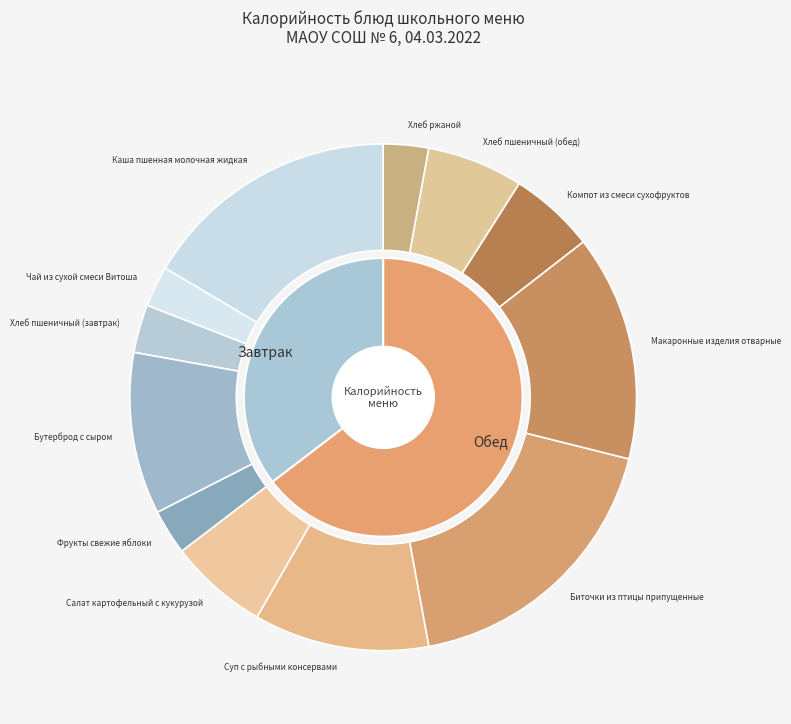

Combined, what portion of the pie is Чай из сухой смеси Витоша and Каша пшенная молочная жидкая?

19.1%